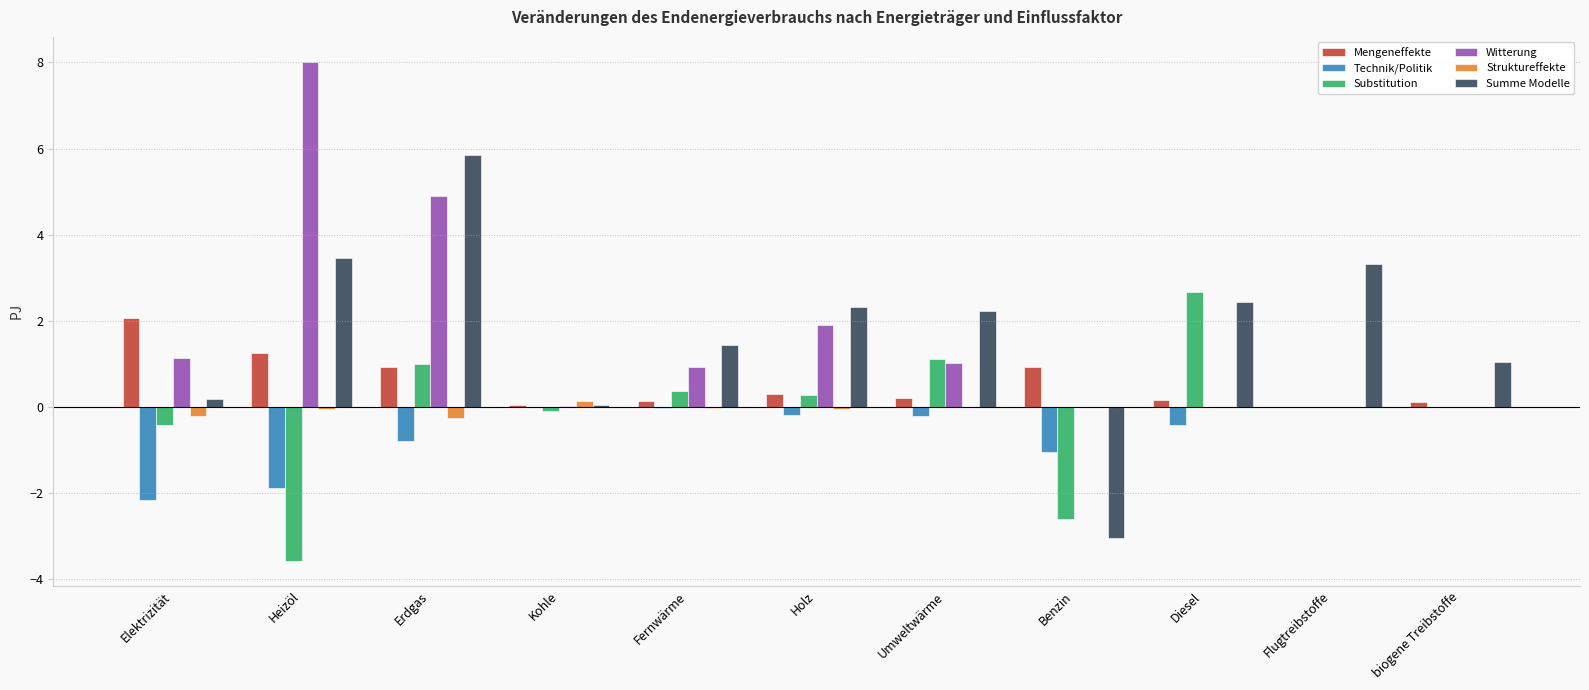

What is the sum of all Mengeneffekte values?

6.1